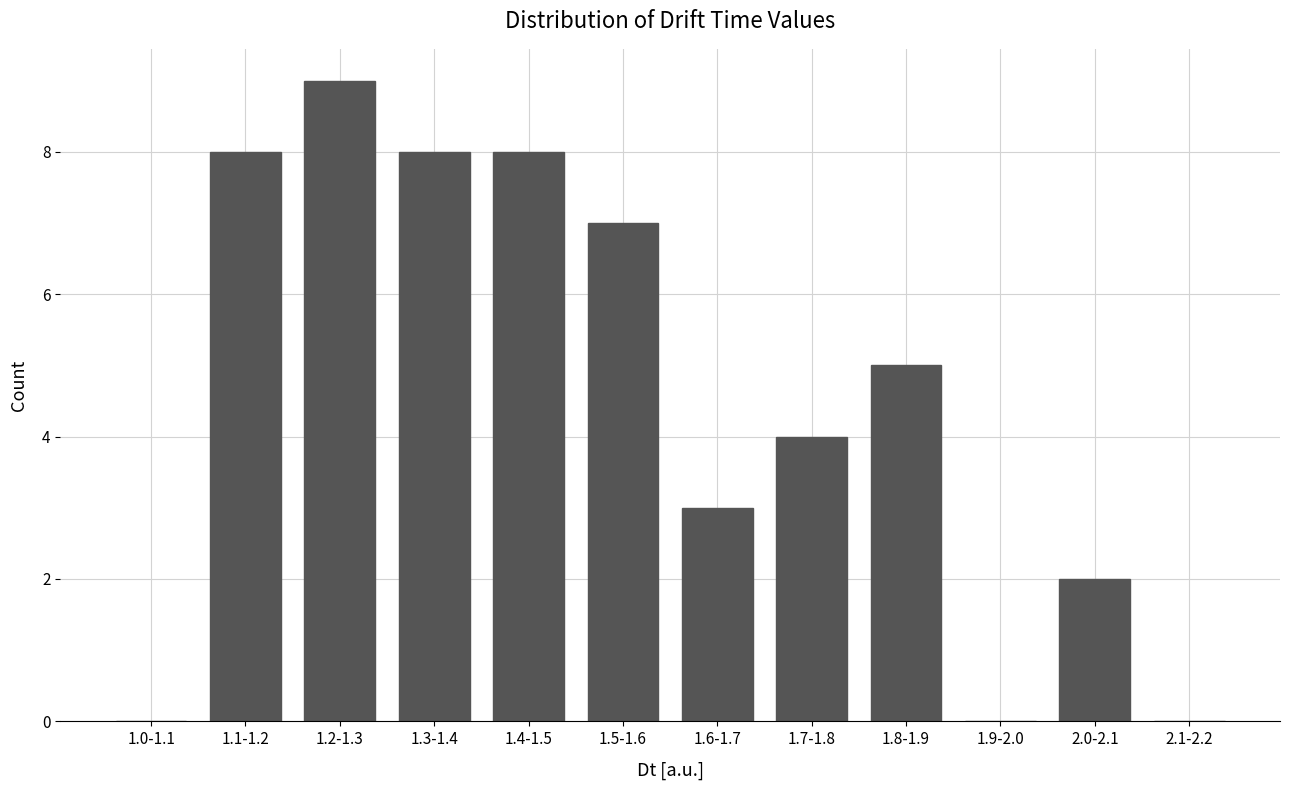

Reading left to right, list all the values displayed in this chart.

1.0-1.1=0	1.1-1.2=8	1.2-1.3=9	1.3-1.4=8	1.4-1.5=8	1.5-1.6=7	1.6-1.7=3	1.7-1.8=4	1.8-1.9=5	1.9-2.0=0	2.0-2.1=2	2.1-2.2=0